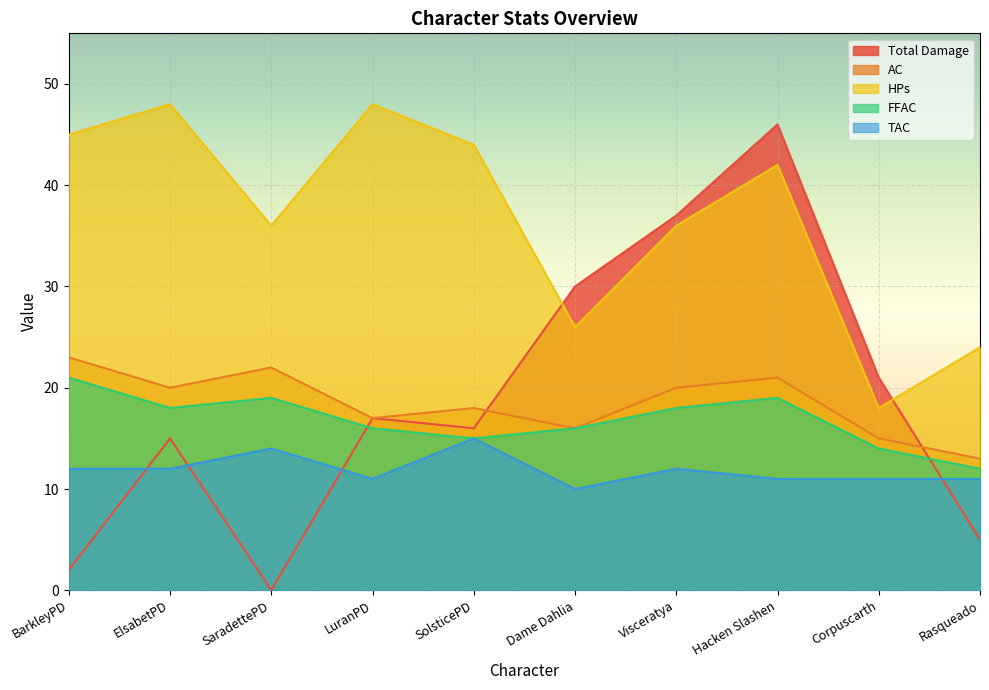

How many data points in Total Damage are less than 17?

5